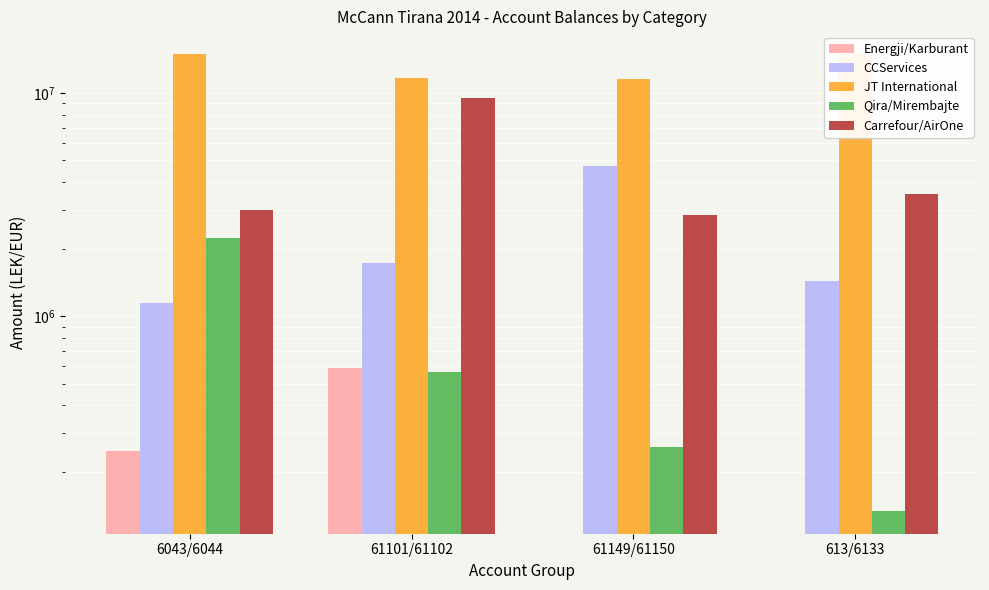

Which category has the highest value across all series?

6043/6044